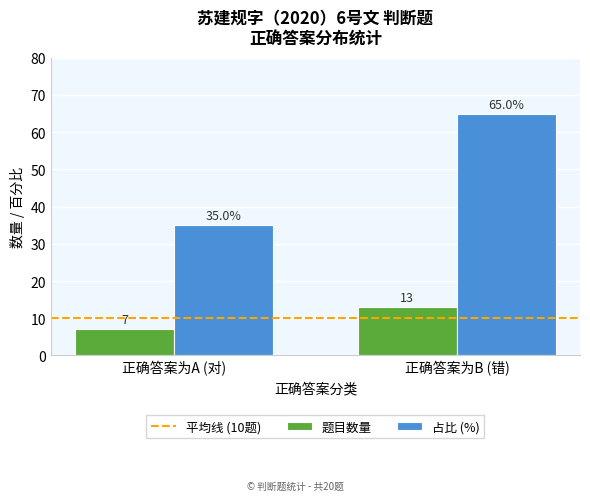

Is the value of 题目数量 at 正确答案为B (错) greater than the value of 占比 (%) at 正确答案为B (错)?

No